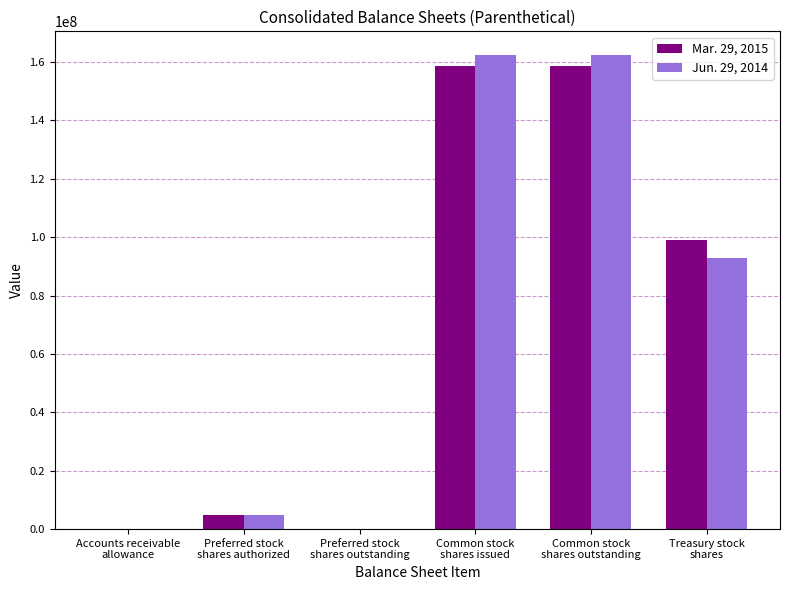

What is the label of the 5th bar from the right?

Preferred stock
shares authorized